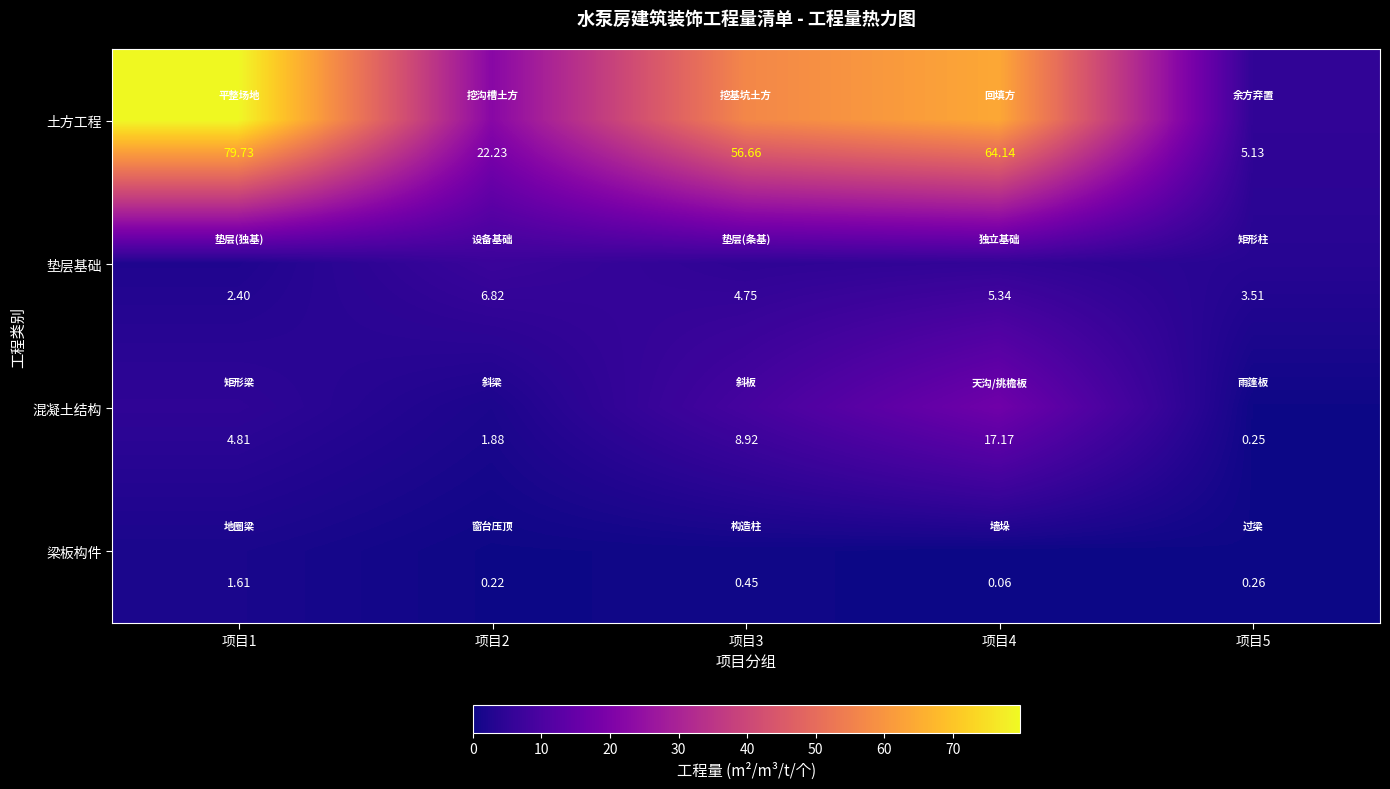

List the series in order of their peak value, lowest first.

梁板构件, 垫层基础, 混凝土结构, 土方工程